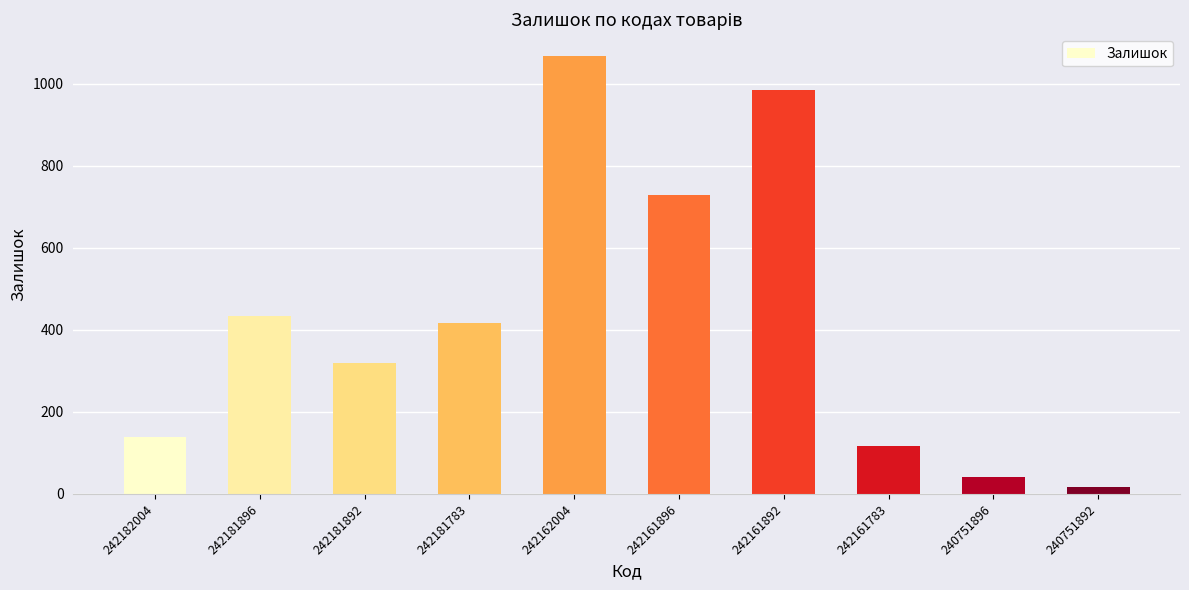

What is the average value?

426